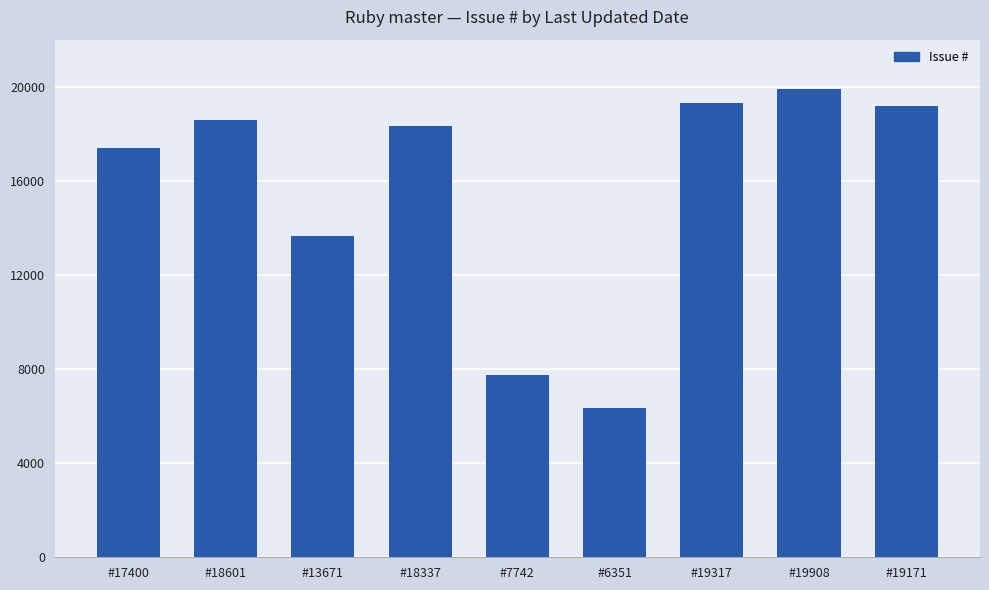

What is the change in value from #17400 to #19171?

+1771